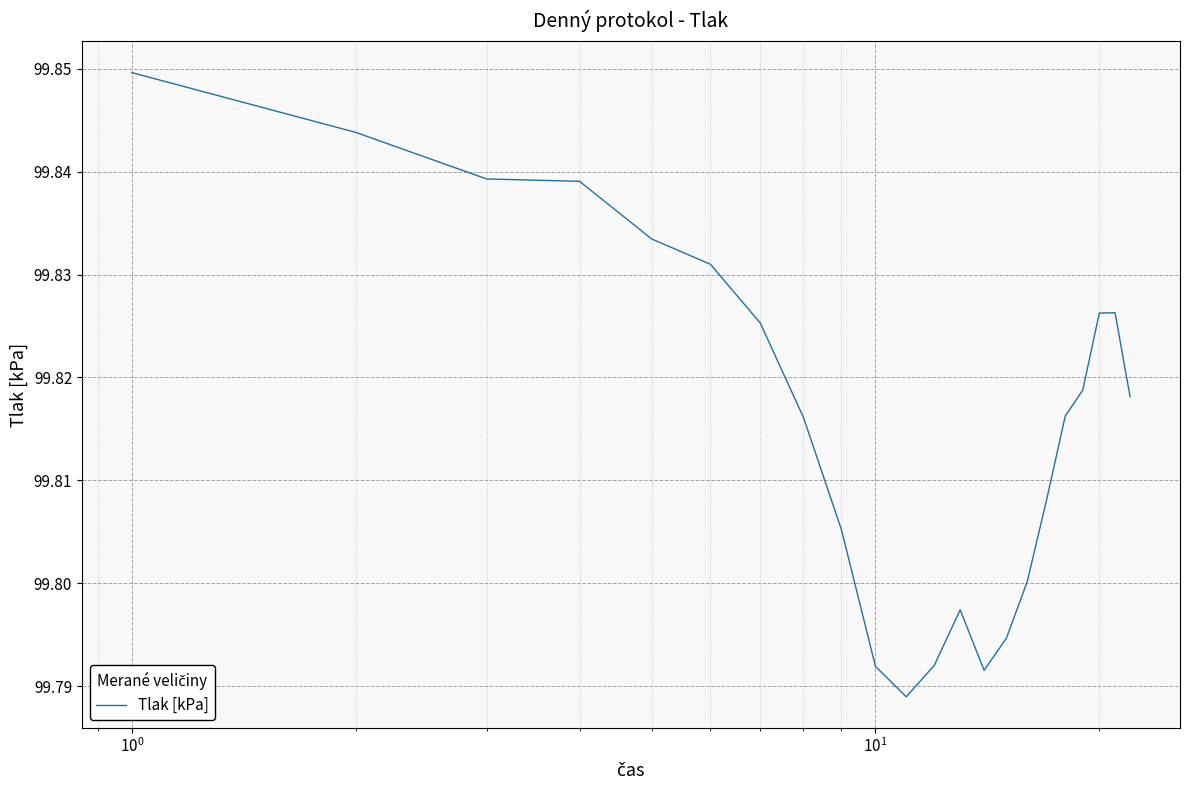

What is the difference between the maximum and minimum values?

0.1